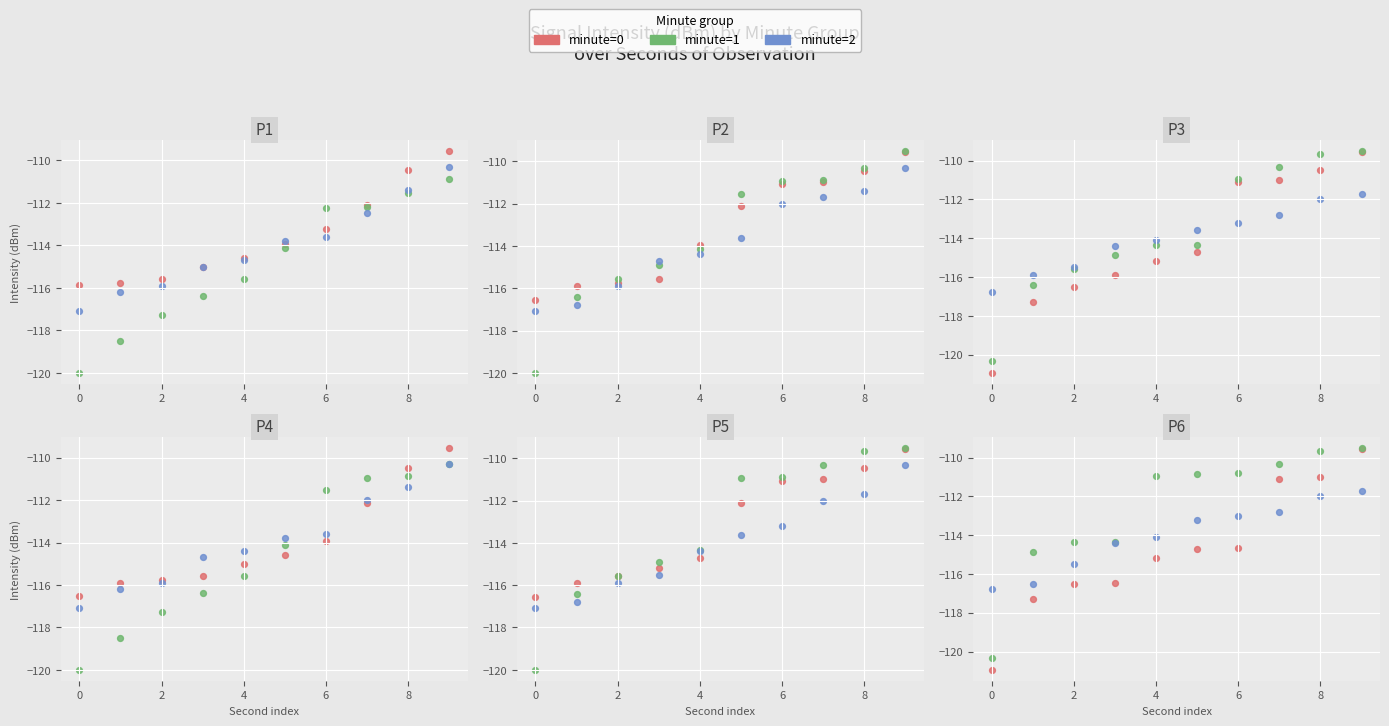

What are all the series names shown in the legend?

minute=0, minute=1, minute=2